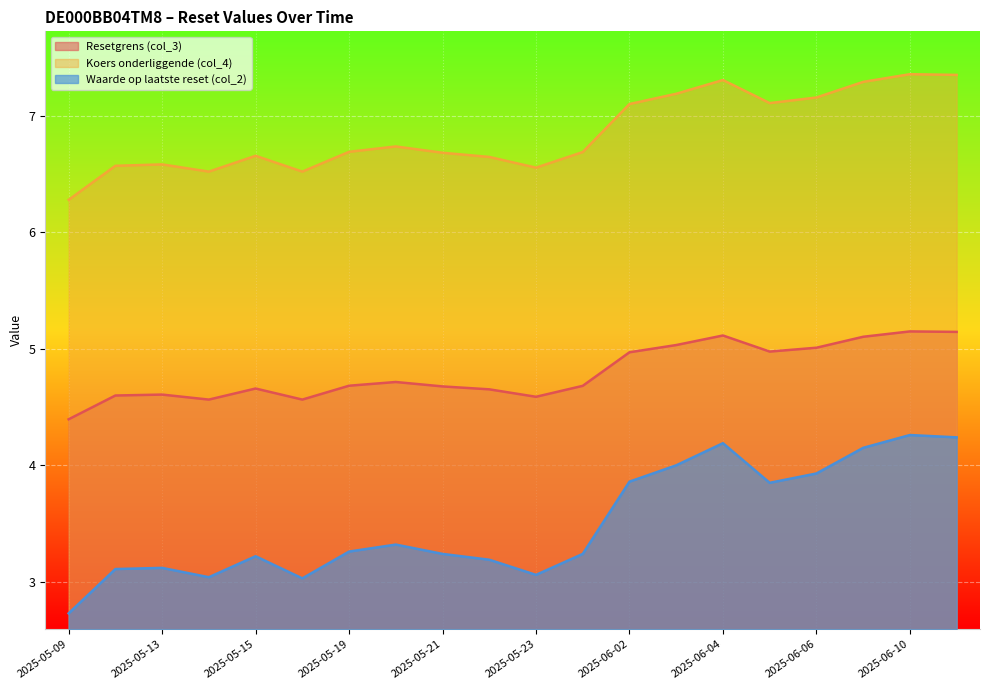

What is the difference between the Waarde op laatste reset (col_2) values at 2025-06-06 and 2025-06-05?

0.1